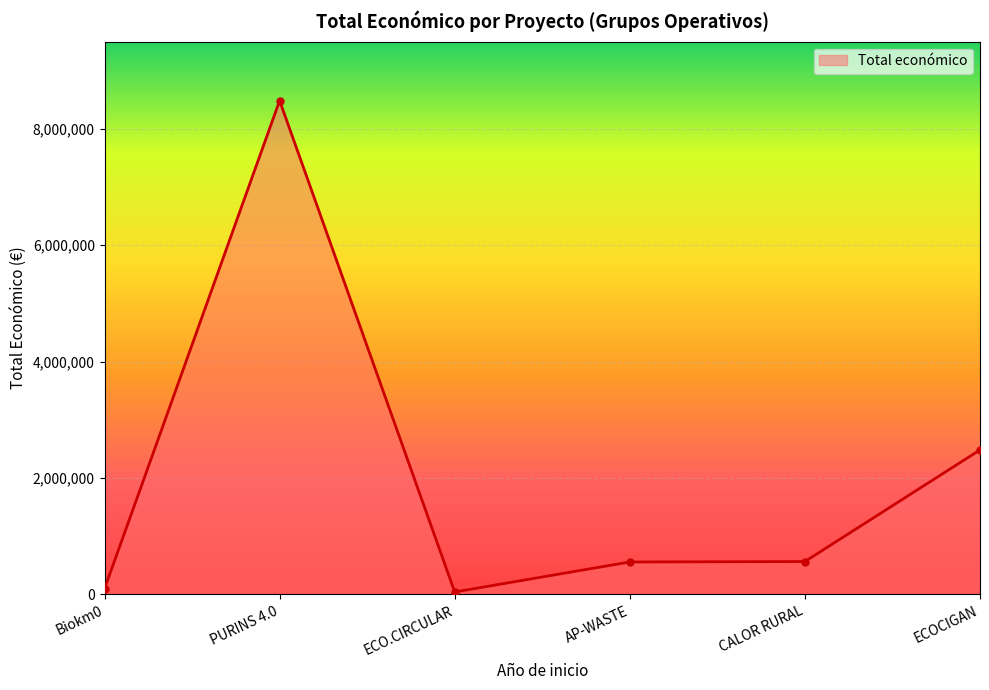

The chart shows a value of 2483714 at ECOCIGAN. True or false?

True